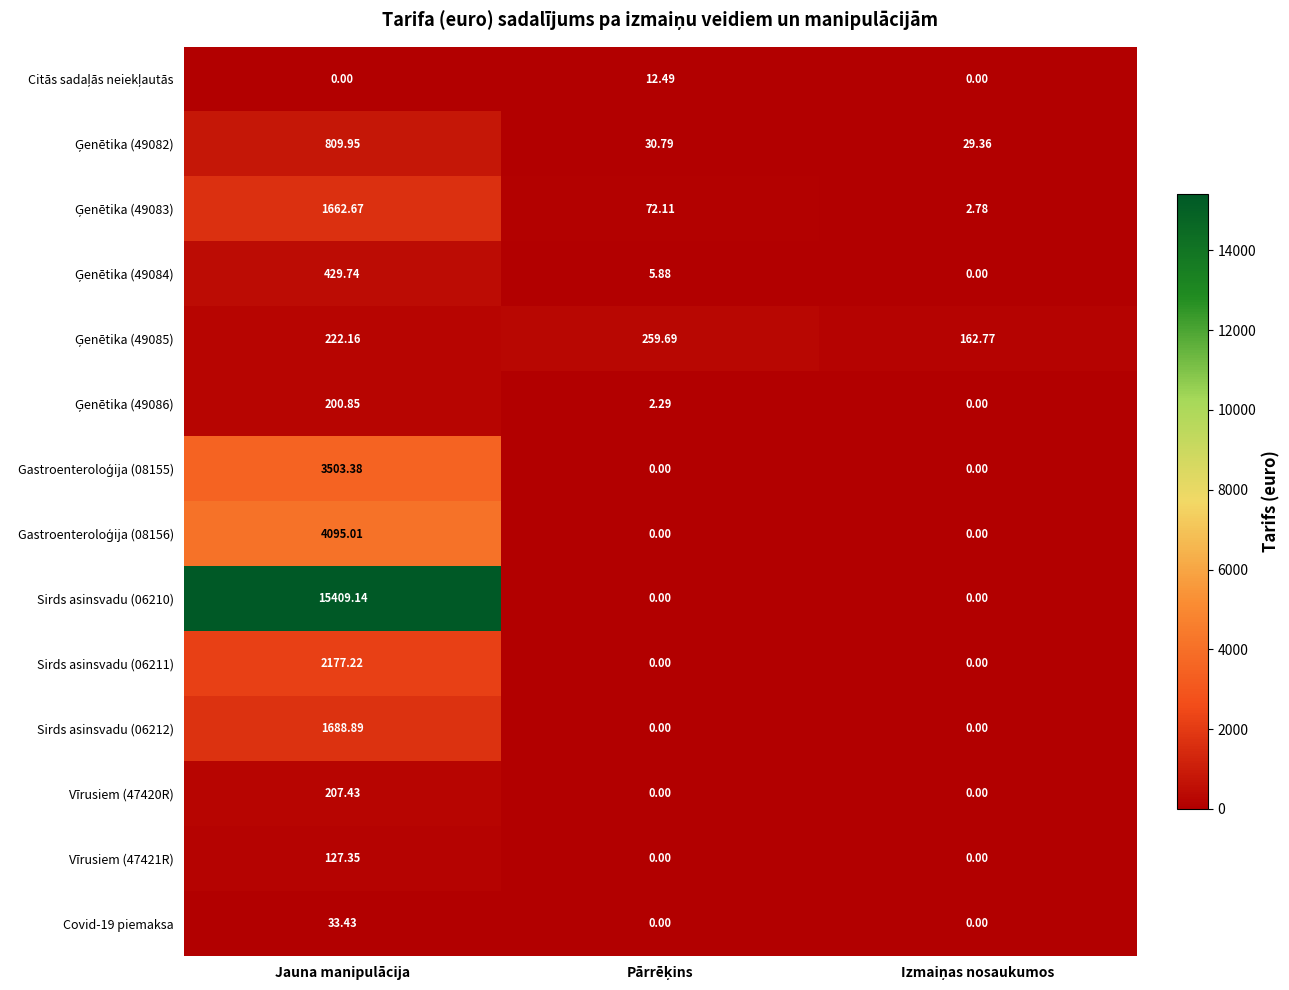

At which category is the sum across all series the highest?

Jauna manipulācija